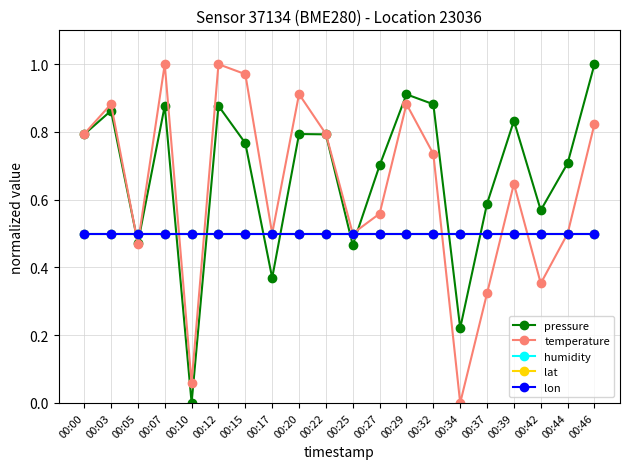

The lat series shows 0.1 at 00:17. True or false?

False